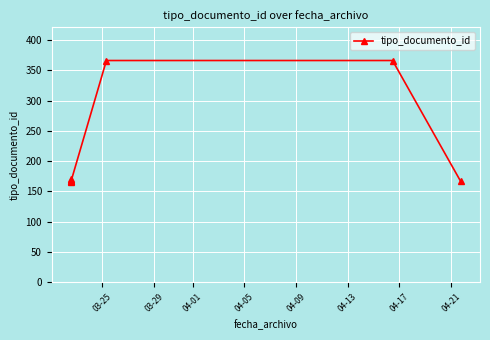

What is the average value?

224